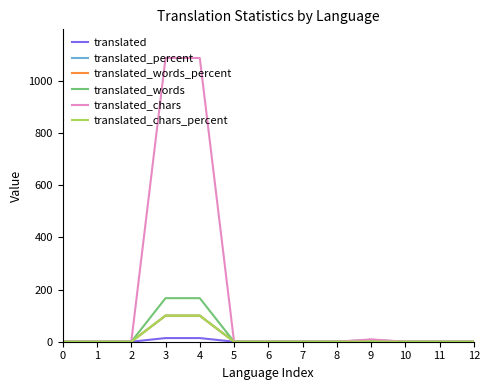

Which series has the largest total across all categories?

translated_chars